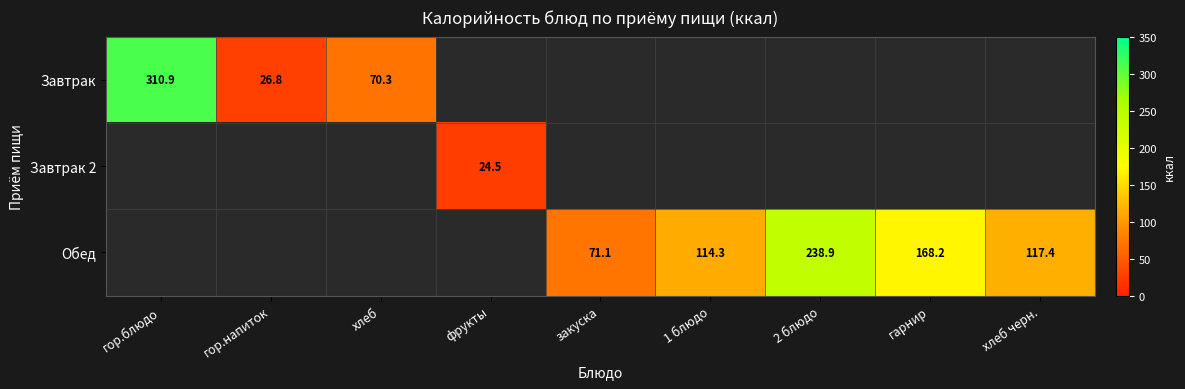

The Обед series shows 168.2 at гарнир. True or false?

True